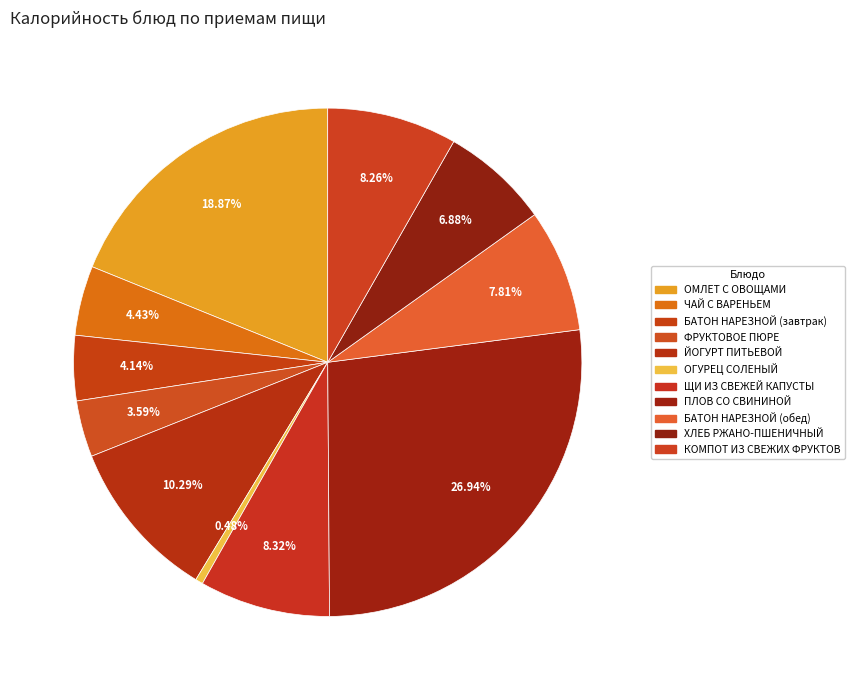

What is the largest slice in the pie chart?

ПЛОВ СО СВИНИНОЙ